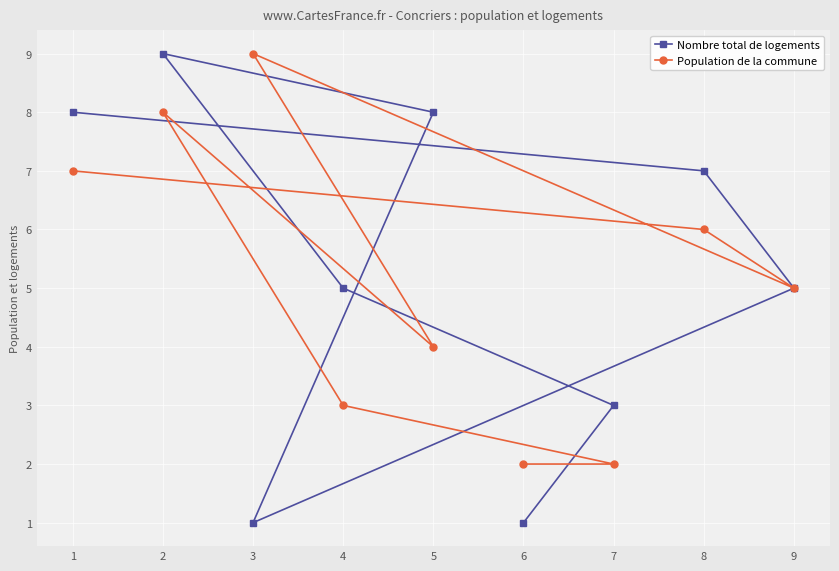

How many data points in Population de la commune are above 5?

4